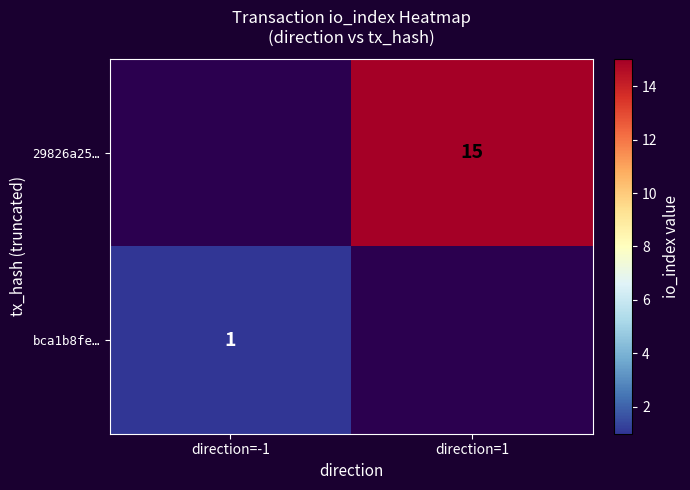

Which label corresponds to the largest value in the chart?

direction=1